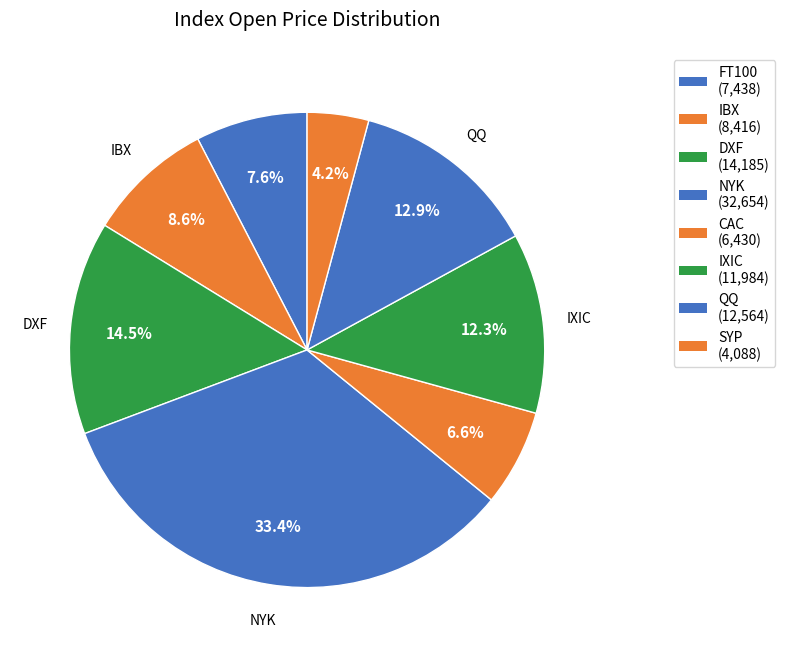

Does FT100 account for over 50% of the chart?

No